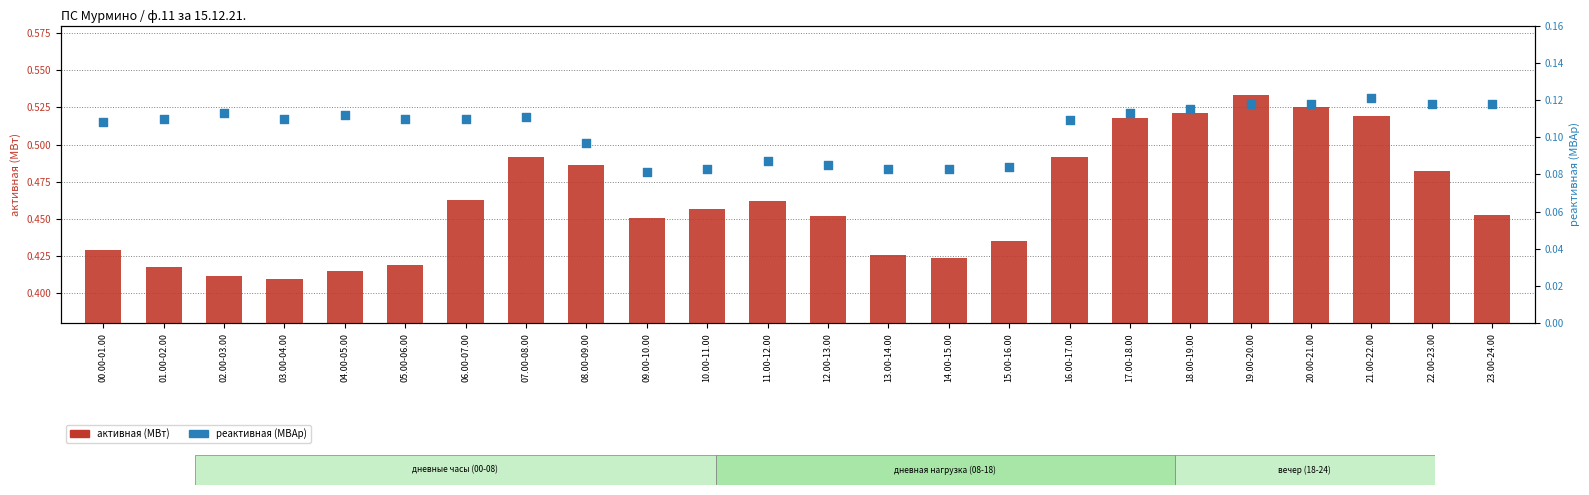

What is the total value across all series at 11.00-12.00?

0.5